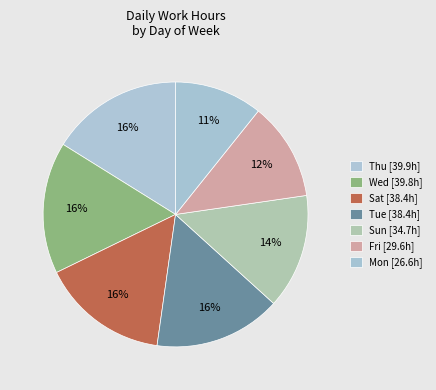

How many slices are in this pie chart?

7